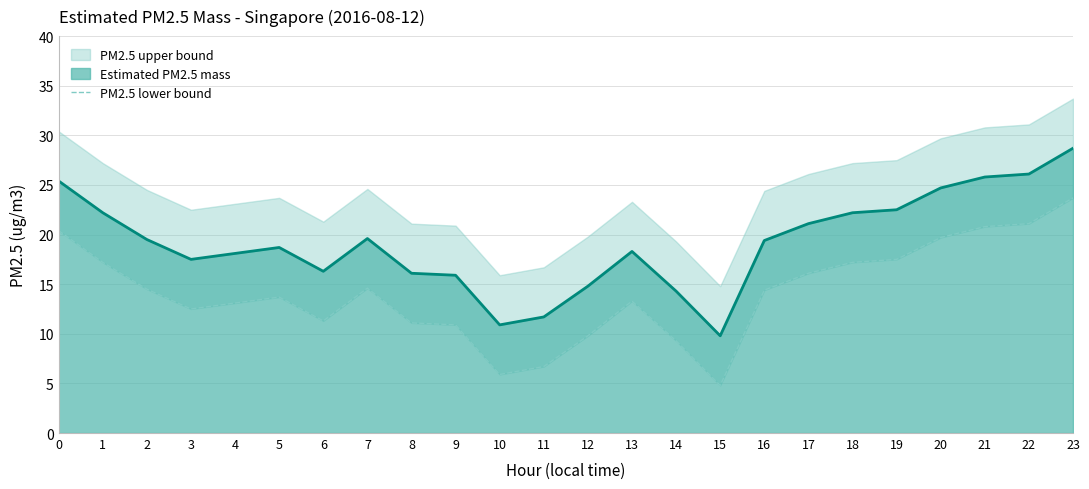

True or false: the data shows 11.1 at 8.

True